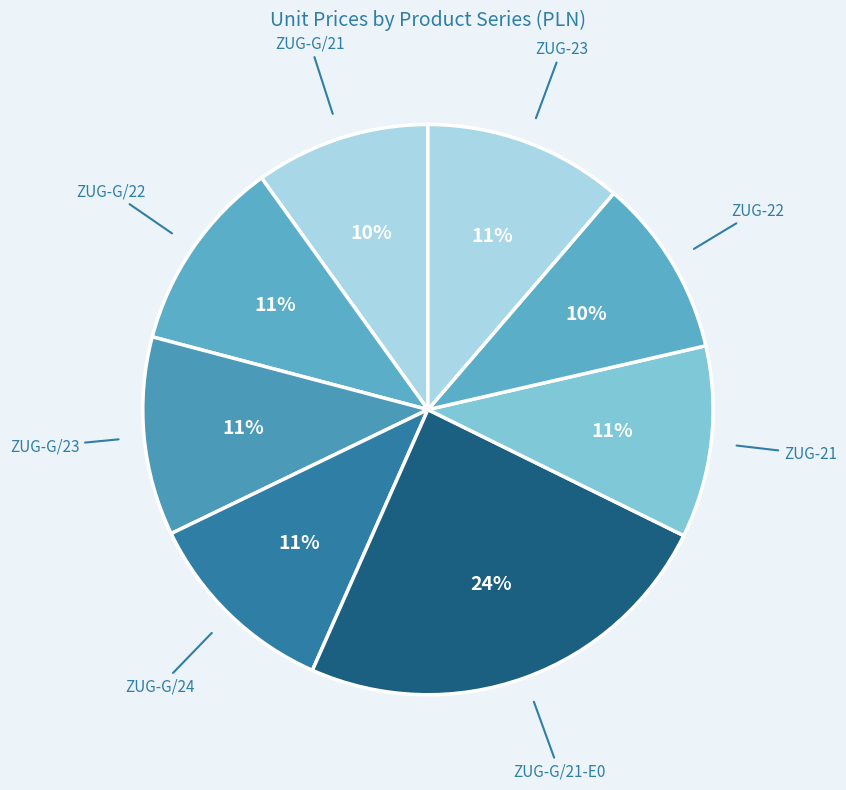

Which slice is the largest?

ZUG-G/21-E0